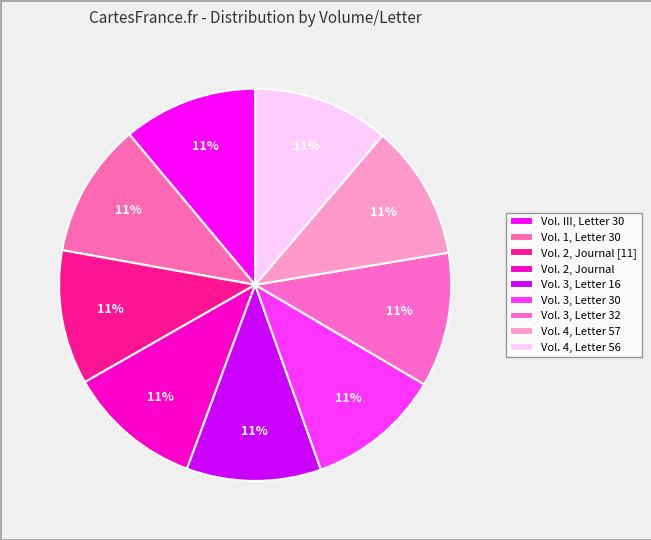

True or false: Vol. 4, Letter 57 accounts for 3% of the total.

False